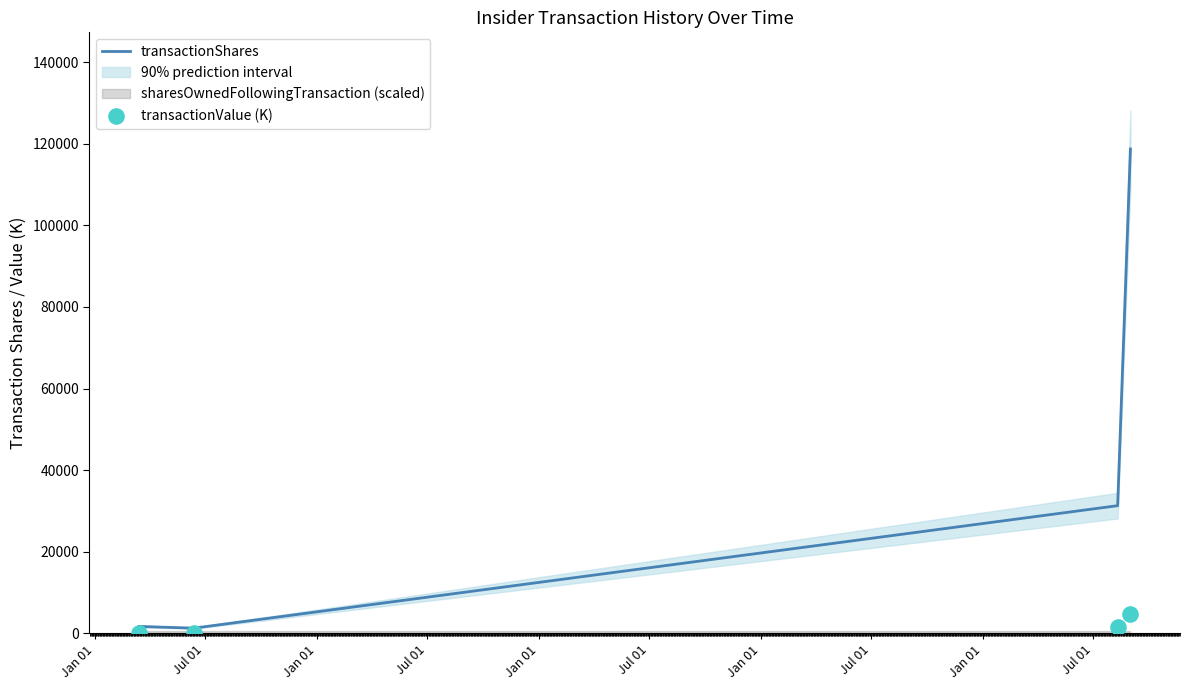

What is the maximum value for transactionShares?

118698